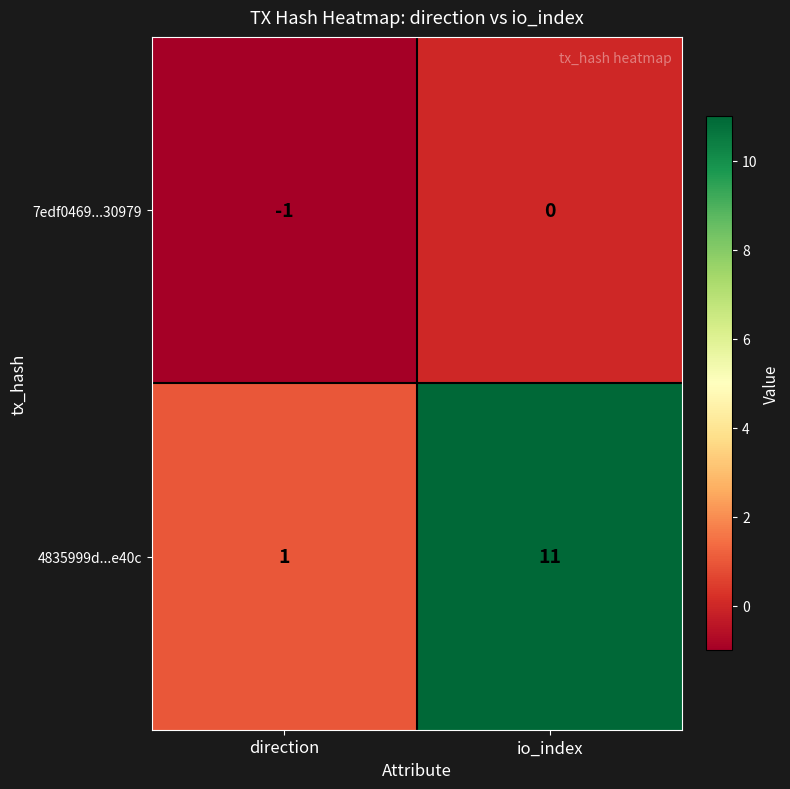

Which series has the largest range (max minus min)?

4835999d...e40c